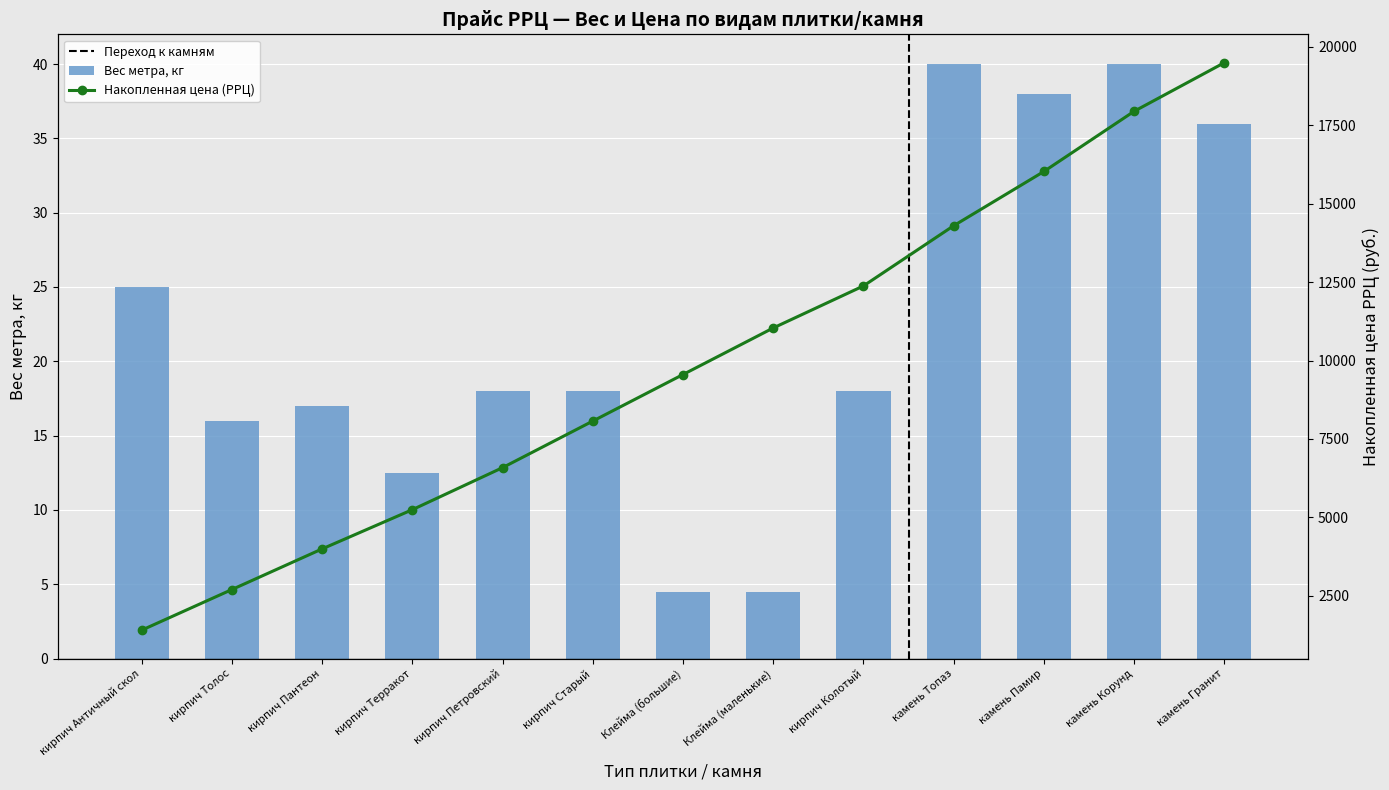

What is the total value across all series at камень Топаз?

14339.0